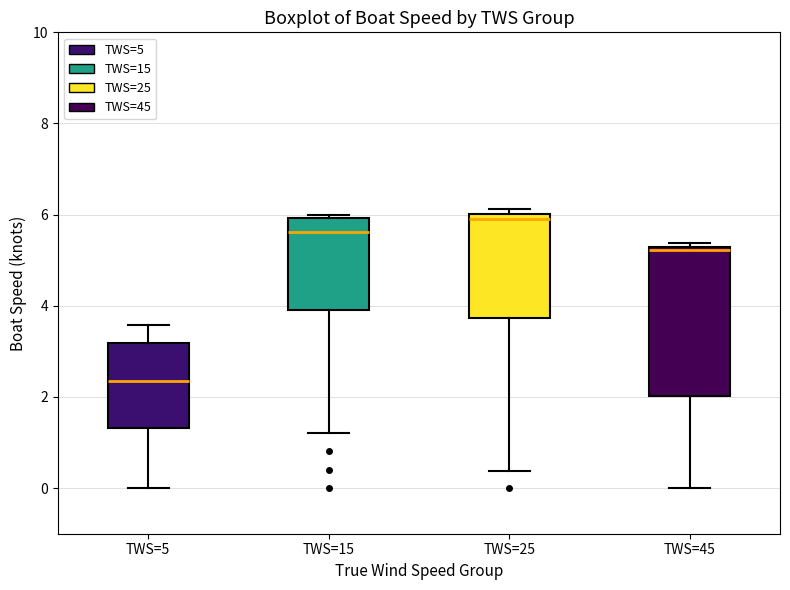

Which box is the tallest, from its lower edge to its upper edge?

TWS=45